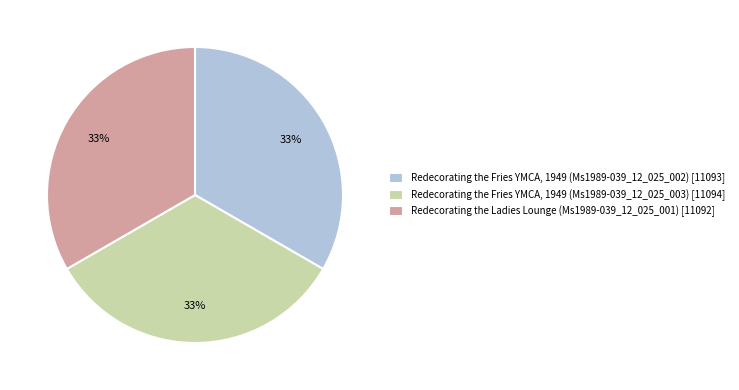

Is there any slice that represents more than half of the pie?

No